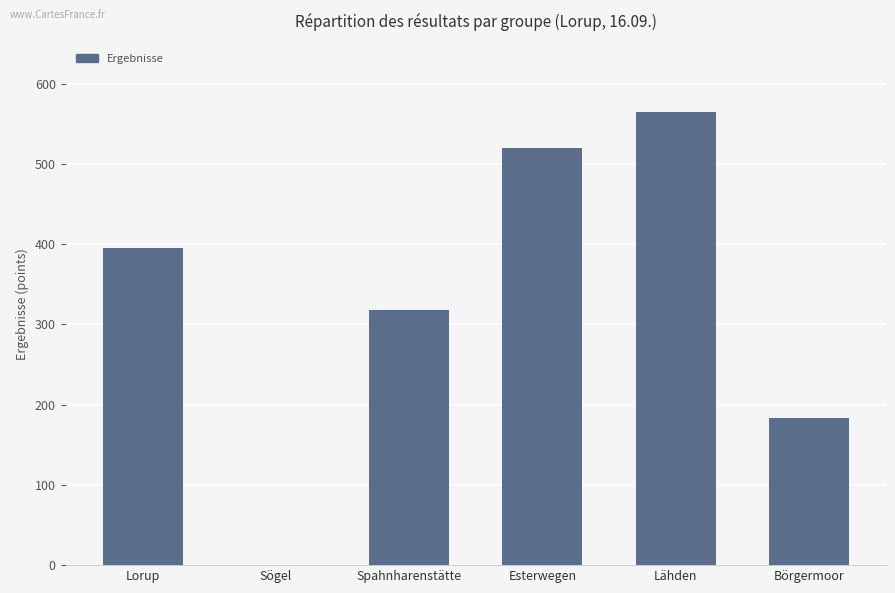

How many positive values are there?

5